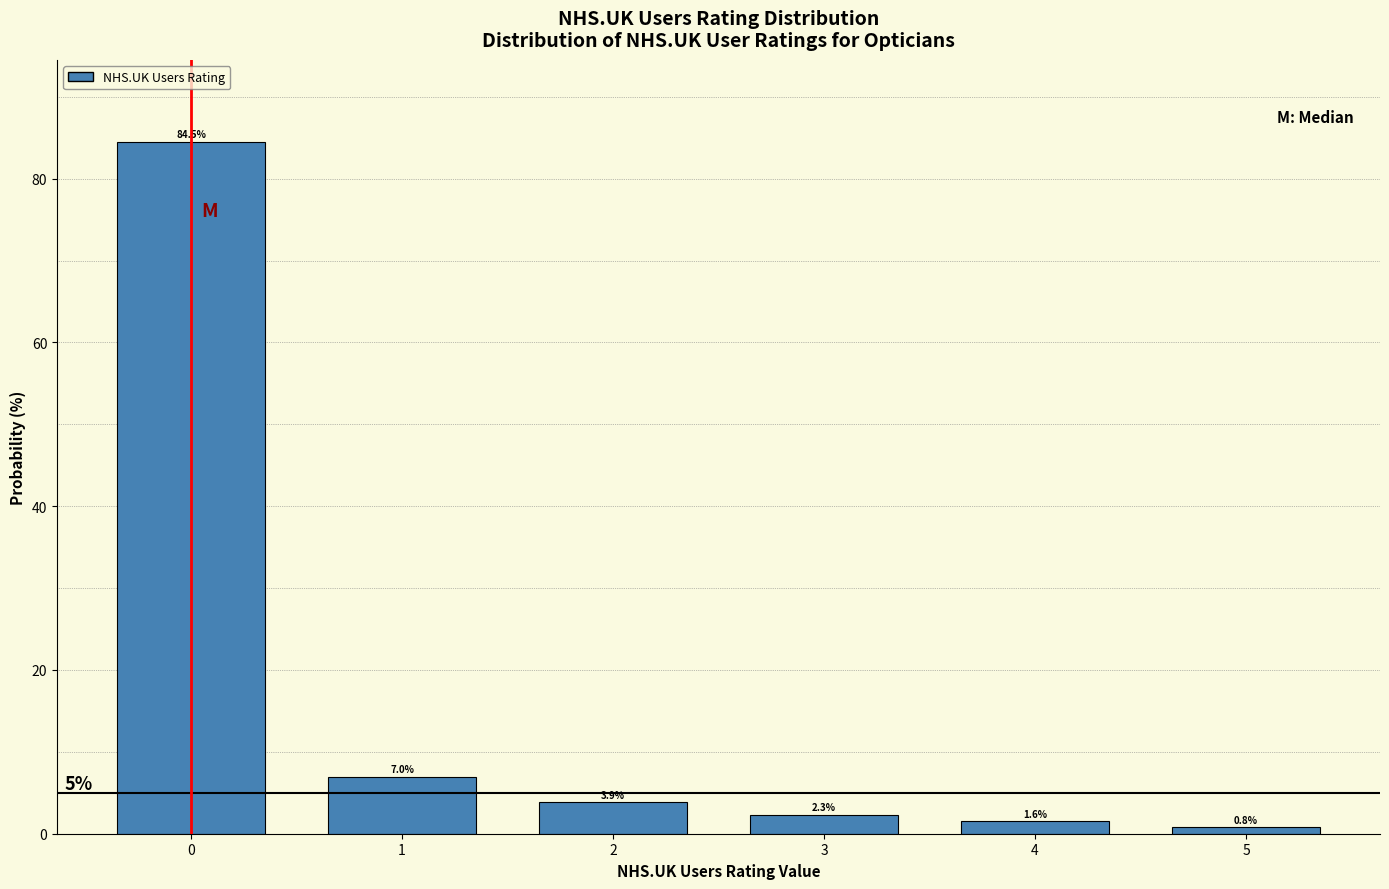

How tall is the bar that spans 0.5 to 1.5 on the x-axis?

7.0